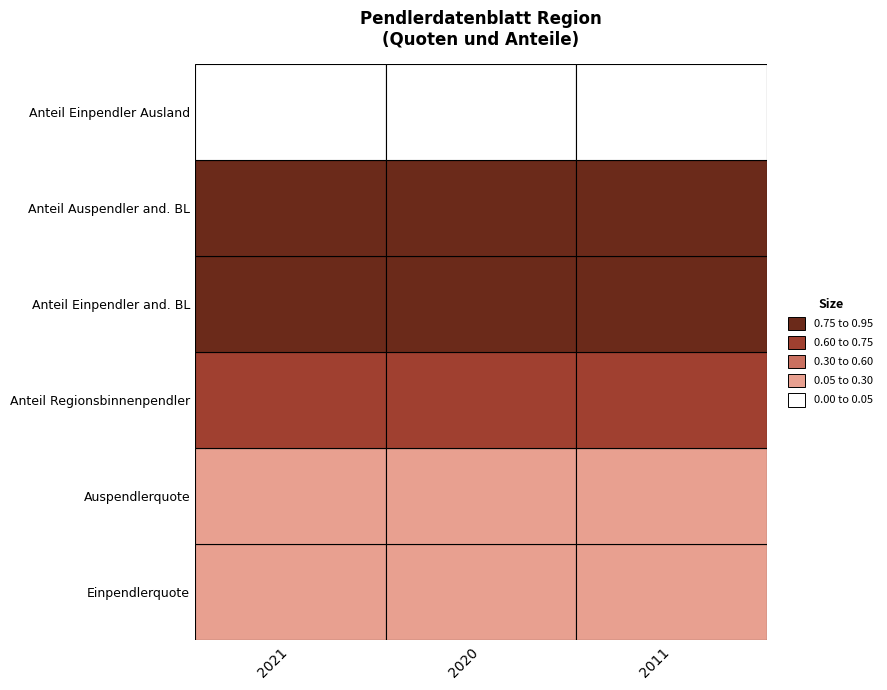

True or false: Einpendlerquote has a value of 0.1 at 1.

False